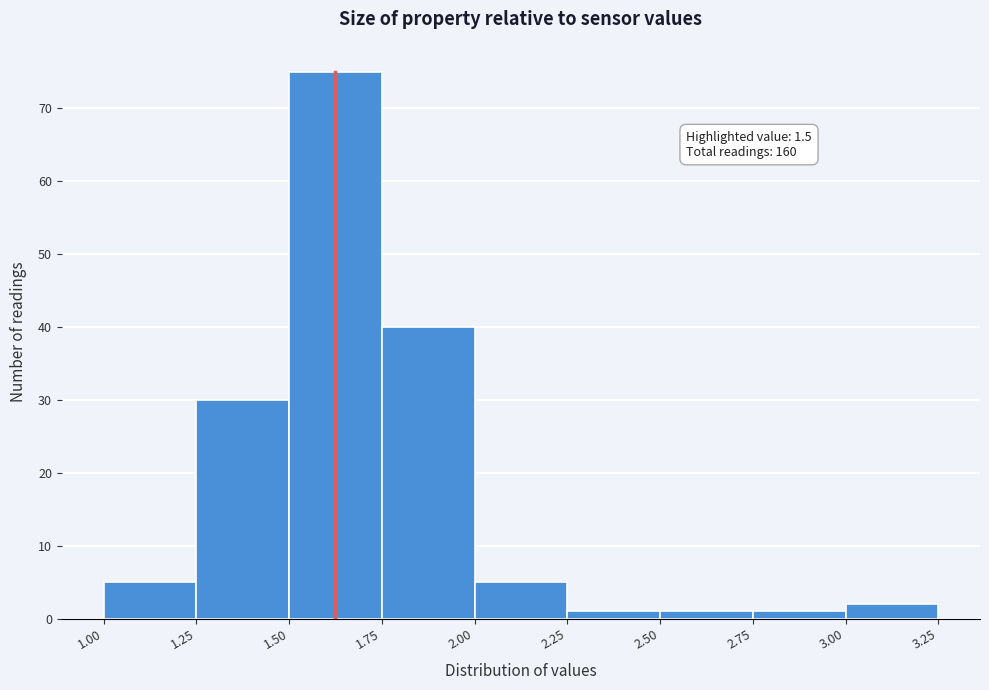

Which range on the x-axis has the tallest bar?

1.50 to 1.75